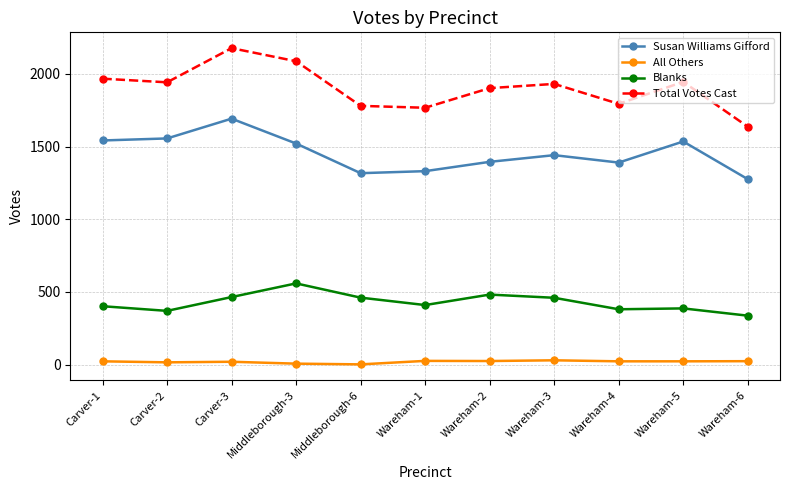

True or false: Blanks and All Others intersect in this chart.

False